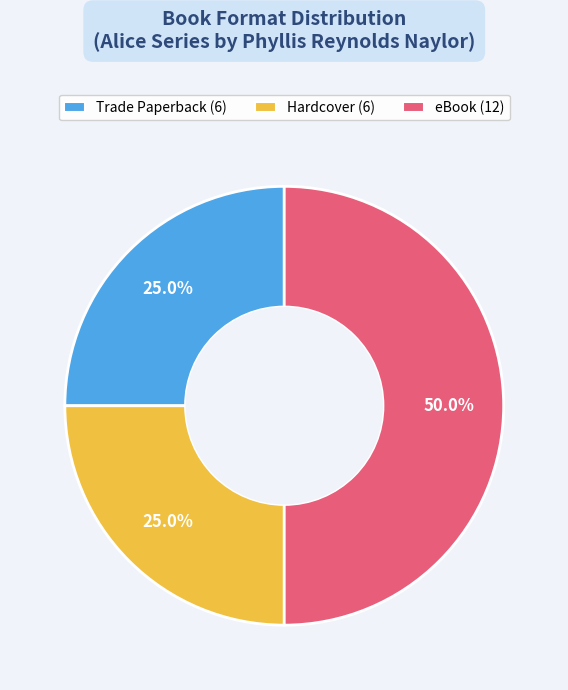

How many segments does this pie chart have?

3